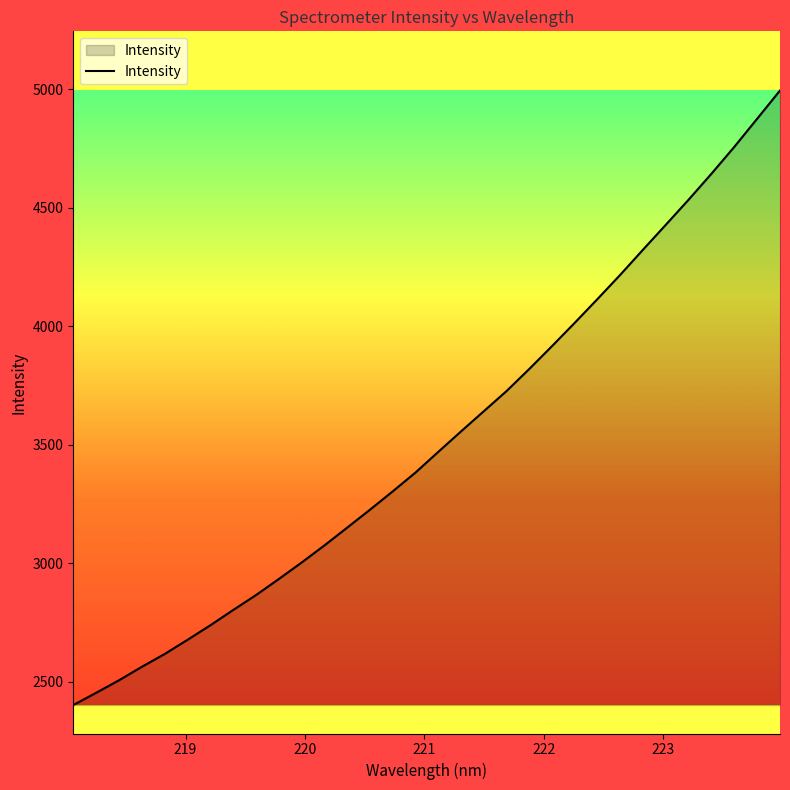

What is the maximum value shown in the chart?

4994.7